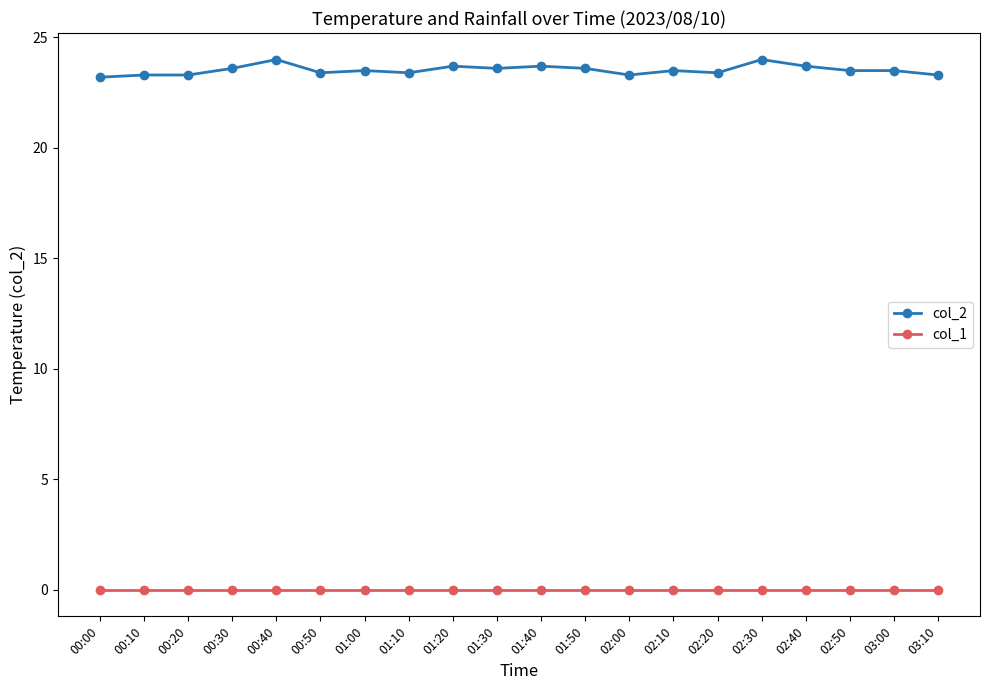

True or false: col_2 has more than 1 points higher than both neighbors.

True